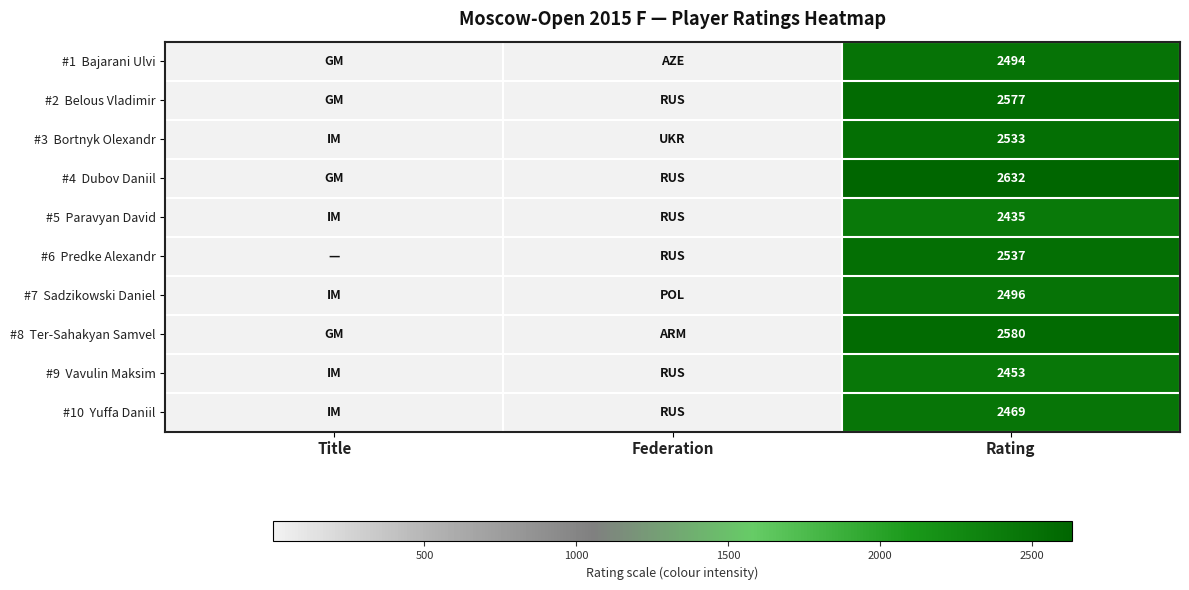

What is the total value across all series at Rating?

25206